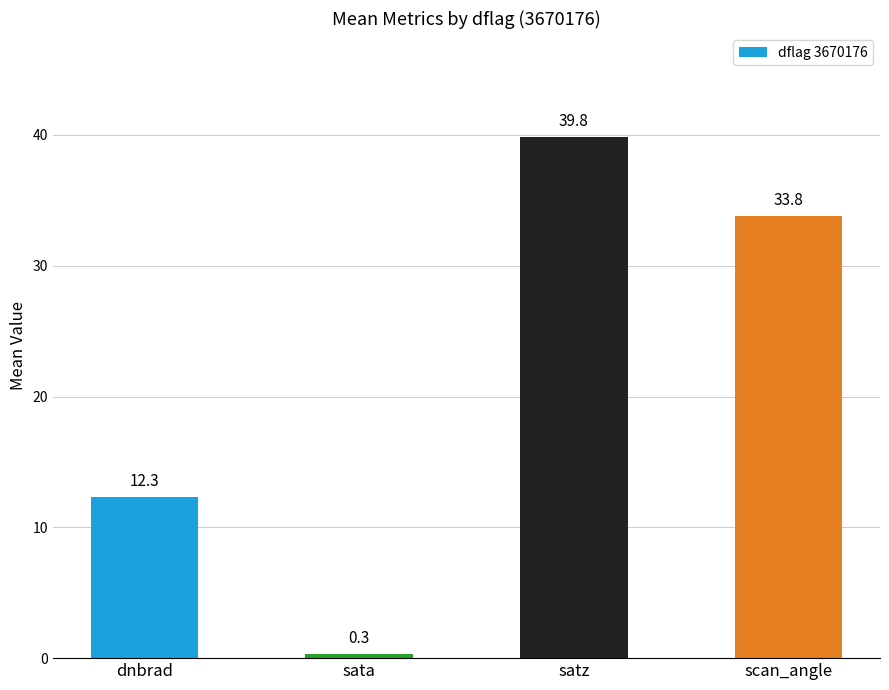

What value does the data have at scan_angle?

33.8